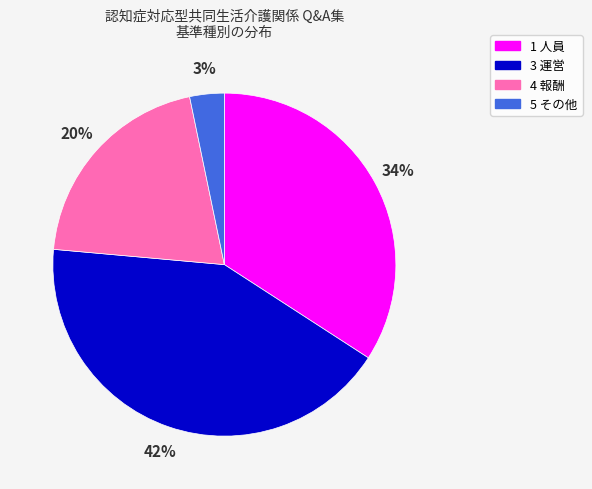

True or false: 1 人員 accounts for 21% of the total.

False